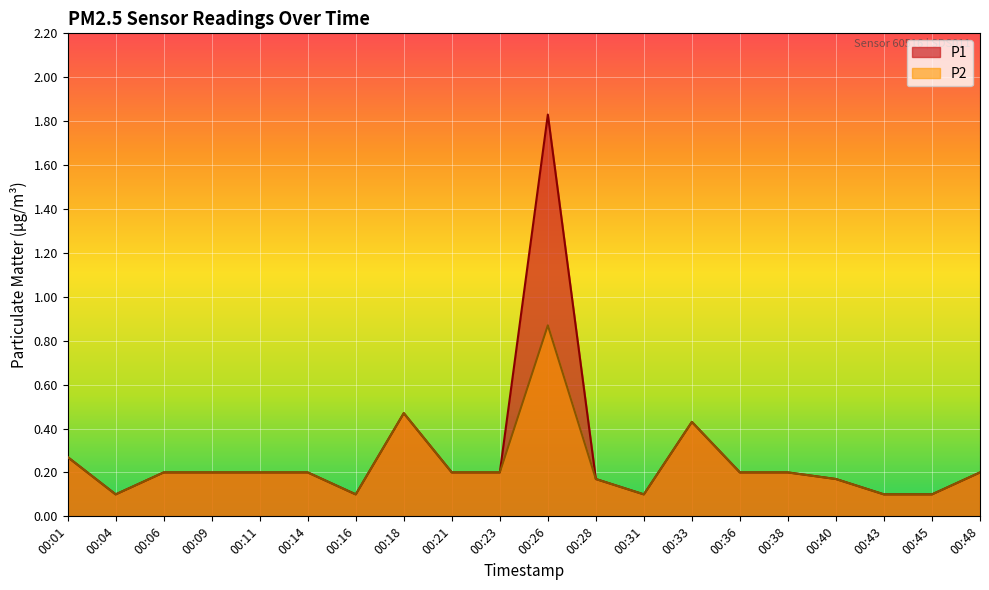

Where is P1 nearest to the value 0?

00:04